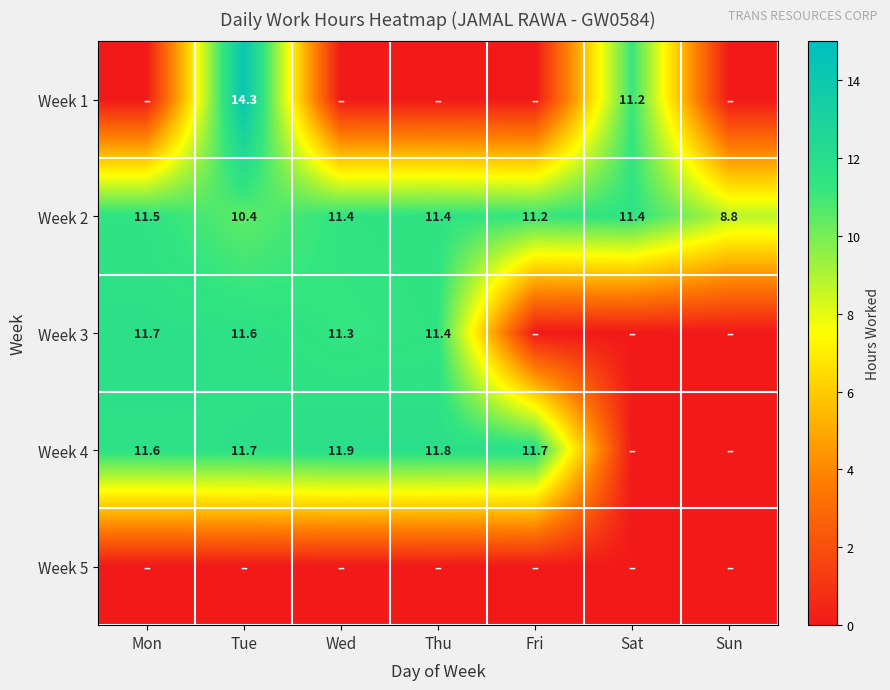

At which label does Week 2 first exceed 11?

Mon